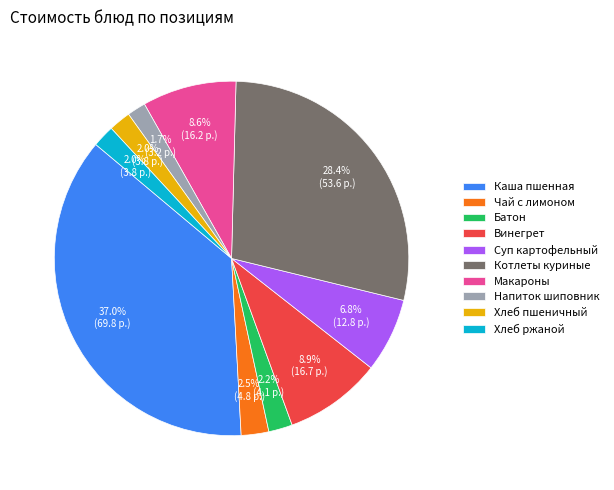

Is it true that Хлеб ржаной is 15% of the pie?

False